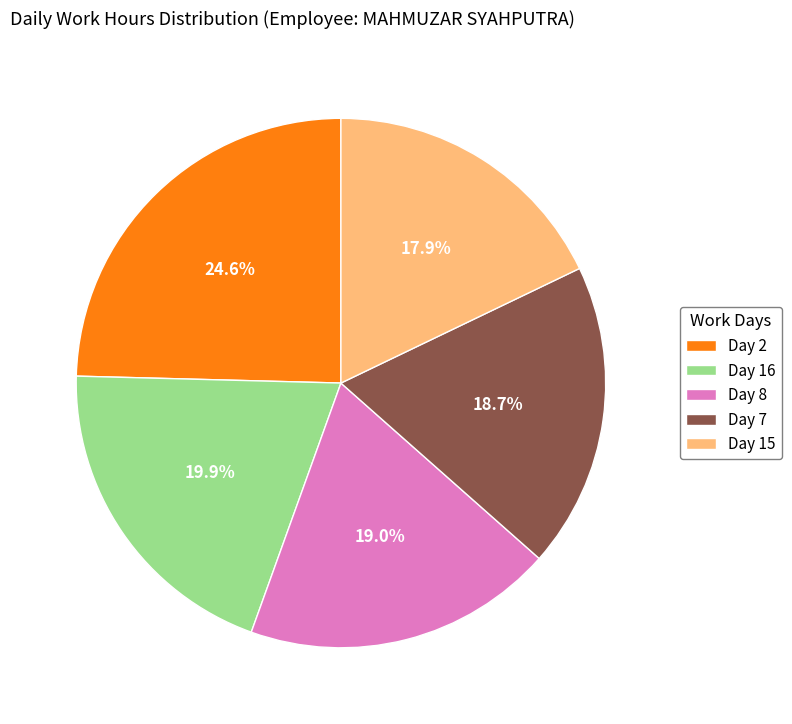

What is the ratio of the value at Day 16 to the value at Day 8?

1.0